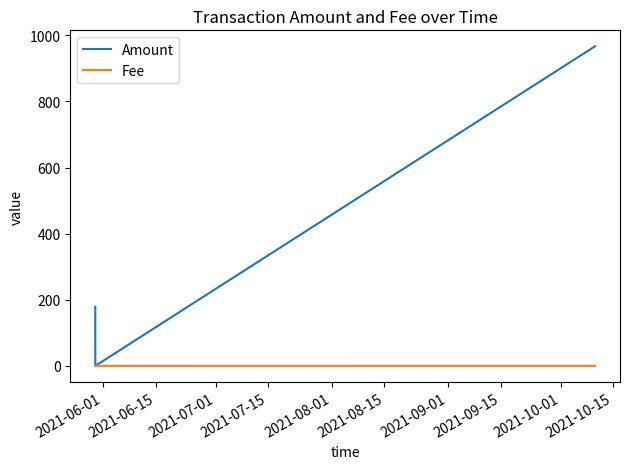

Which series has the largest total across all categories?

Amount